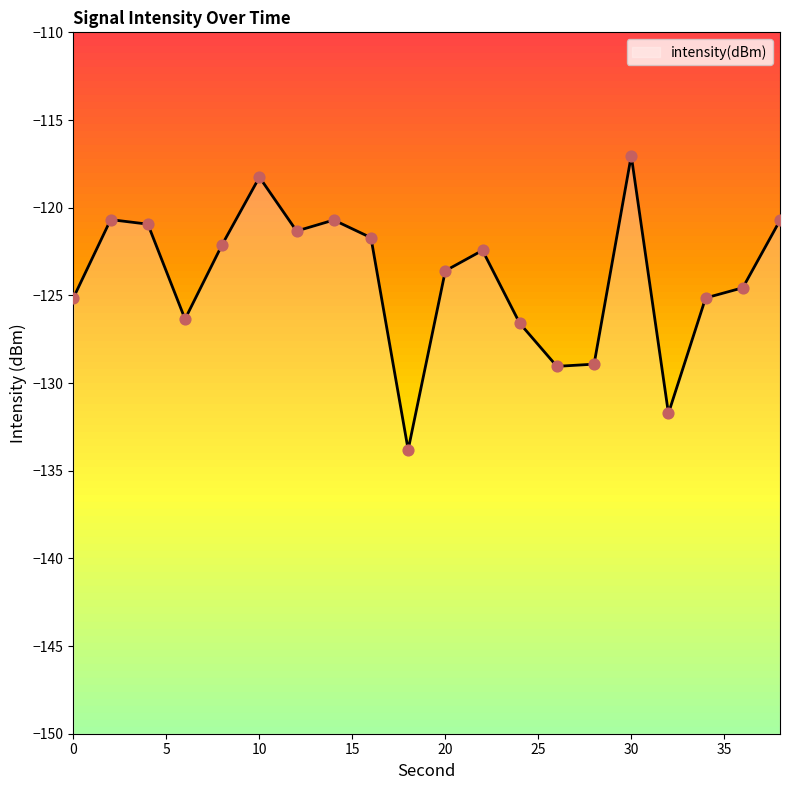

Between 24 and 38, which is larger?

38